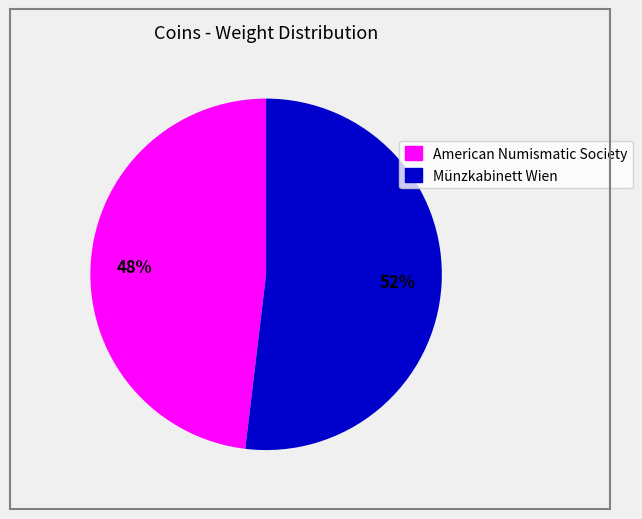

To the nearest percent, what is the difference between the Münzkabinett Wien and American Numismatic Society slice percentages?

4%